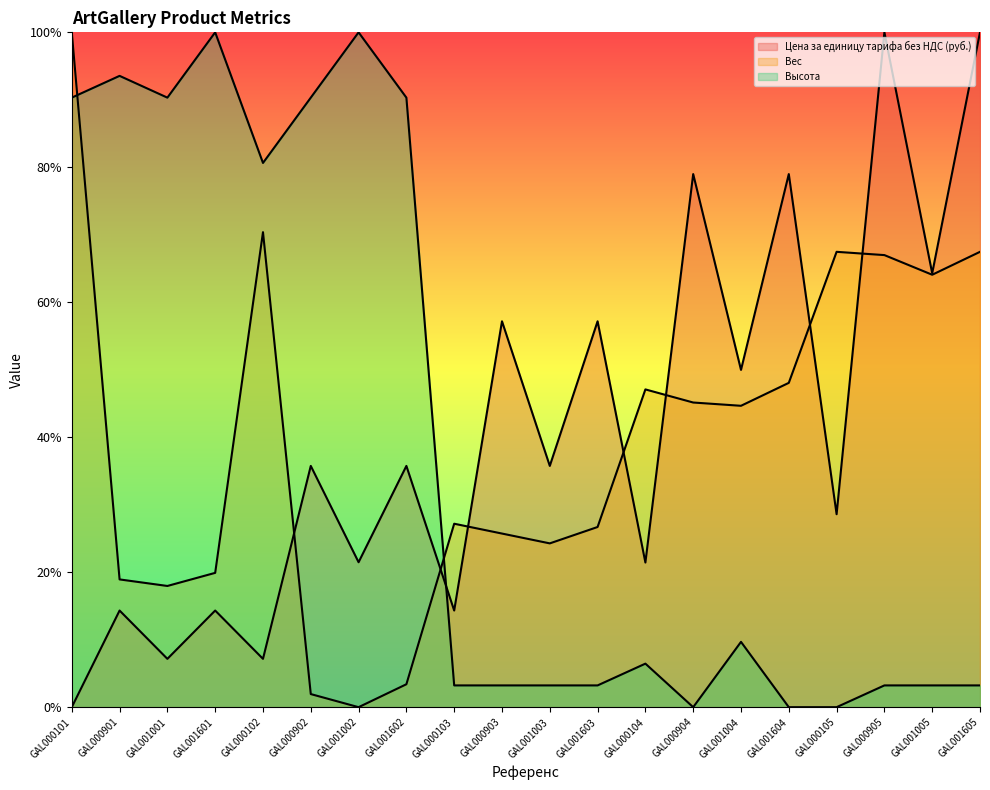

Which series ends up on top after the final intersection of Вес and Высота?

Вес